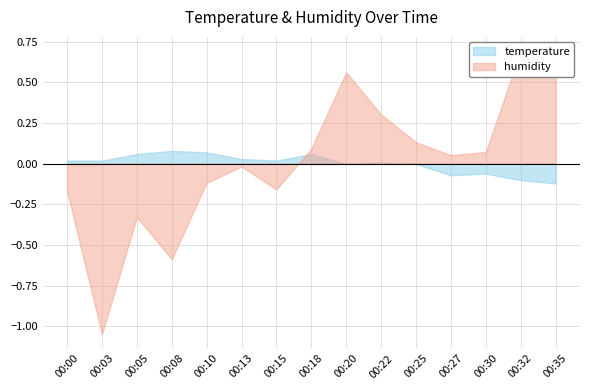

How many data points in temperature are less than 0?

6